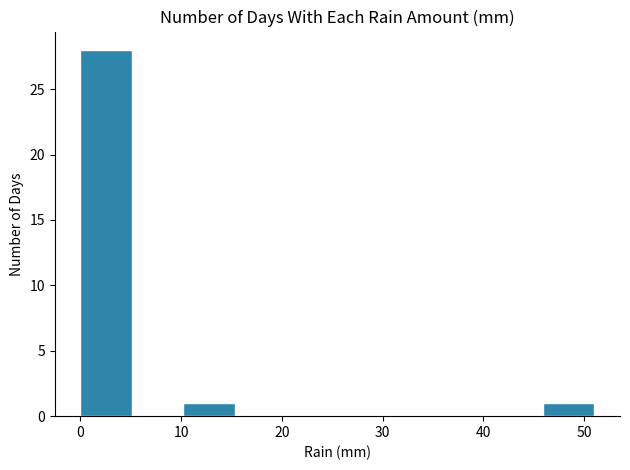

Over which range of the x-axis is the bar tallest?

0.0 to 5.1